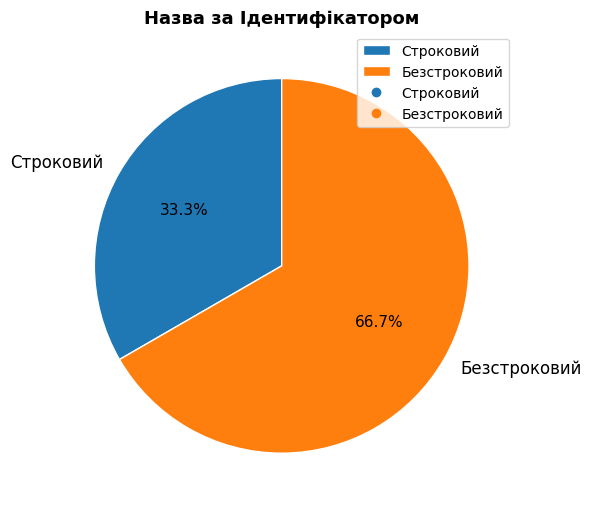

Which slice represents more than half of the pie?

Безстроковий